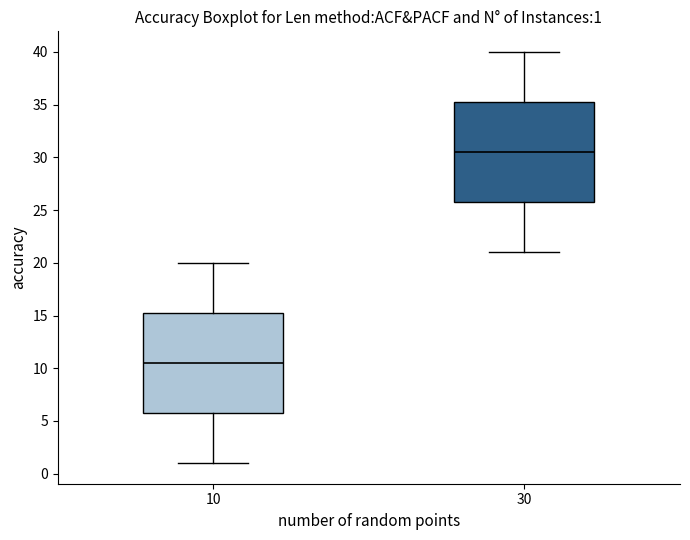

Which box's median line is the lowest?

10